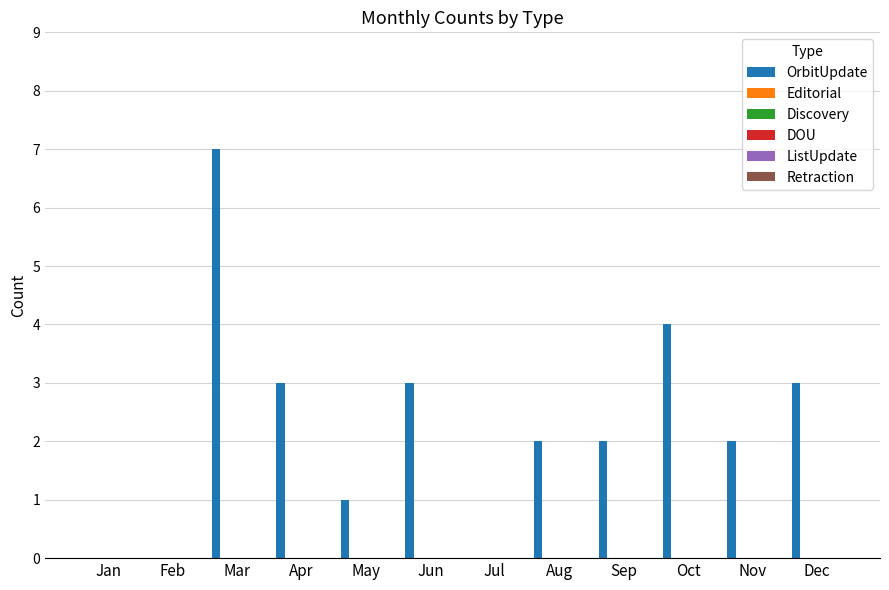

What is the sum of all values?

27